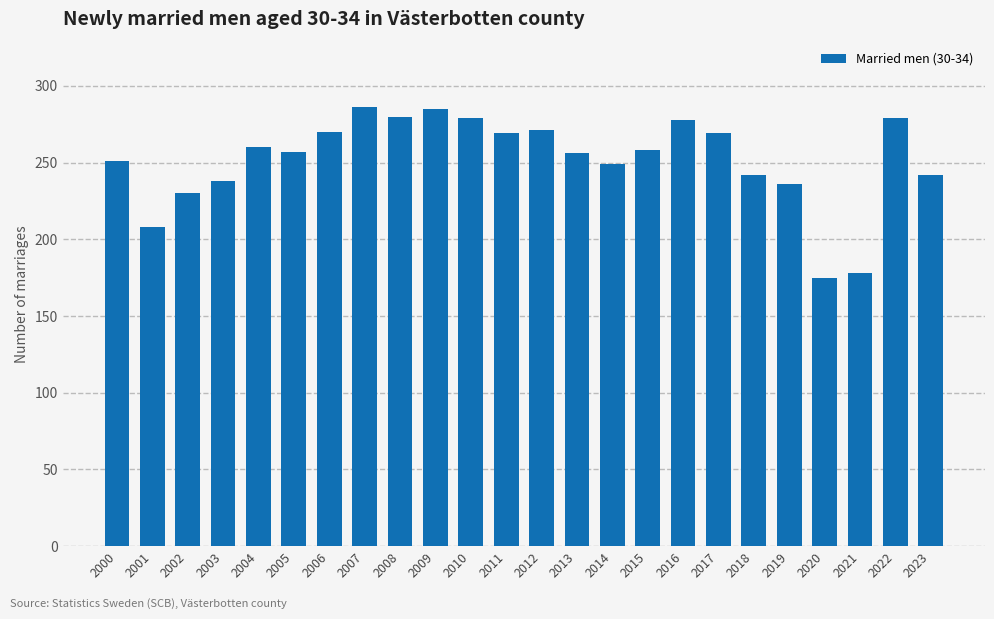

Which has a higher value, 2003 or 2006?

2006